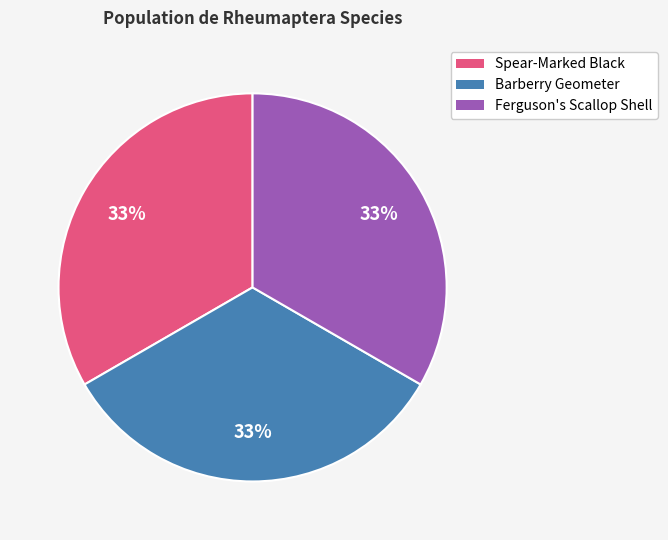

The Spear-Marked Black slice represents 26% of the pie. True or false?

False